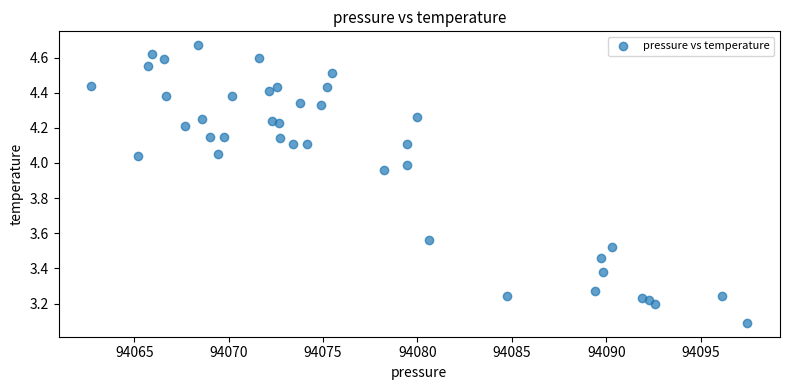

What Y value in the scatter plot is closest to 3?

3.1